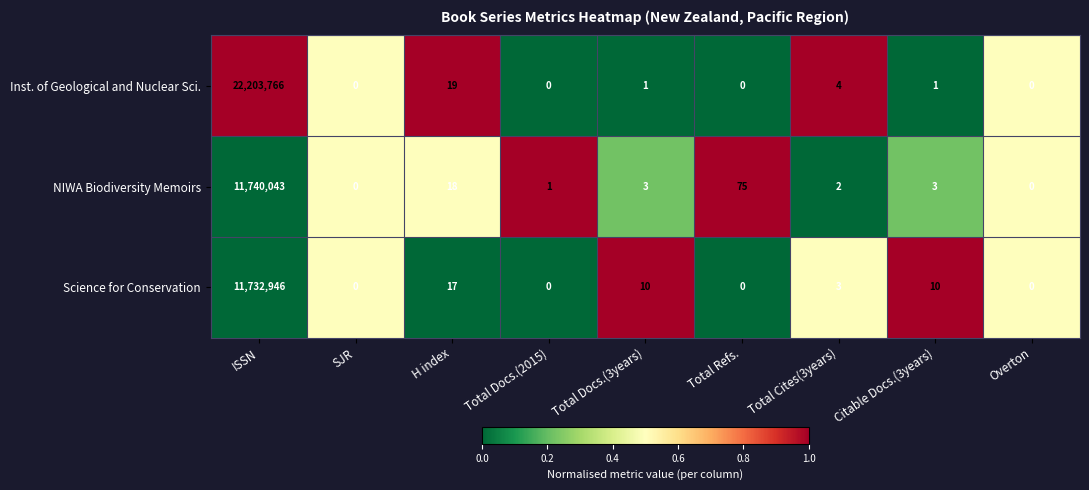

What is the sum of the Science for Conservation values at H index and ISSN?

11732963